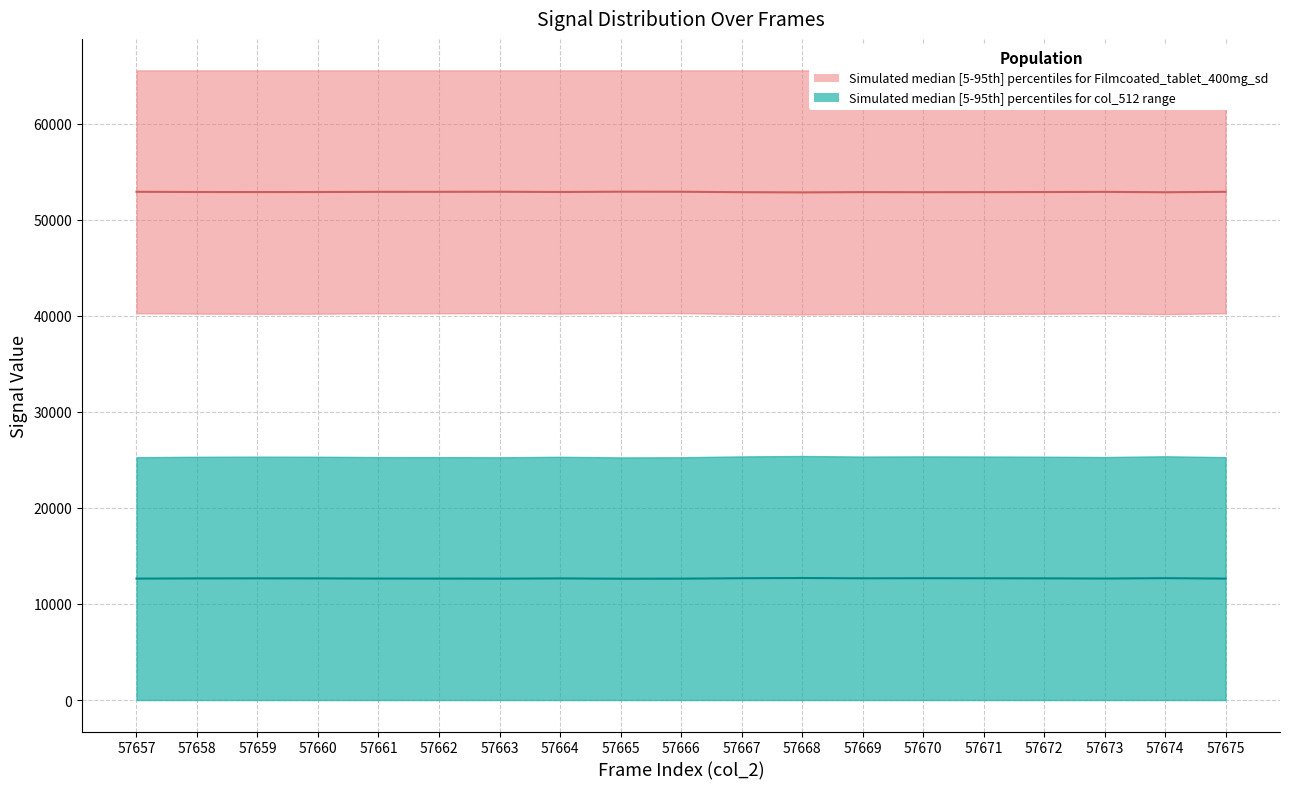

True or false: col_514_lower and col_512_upper intersect in this chart.

False